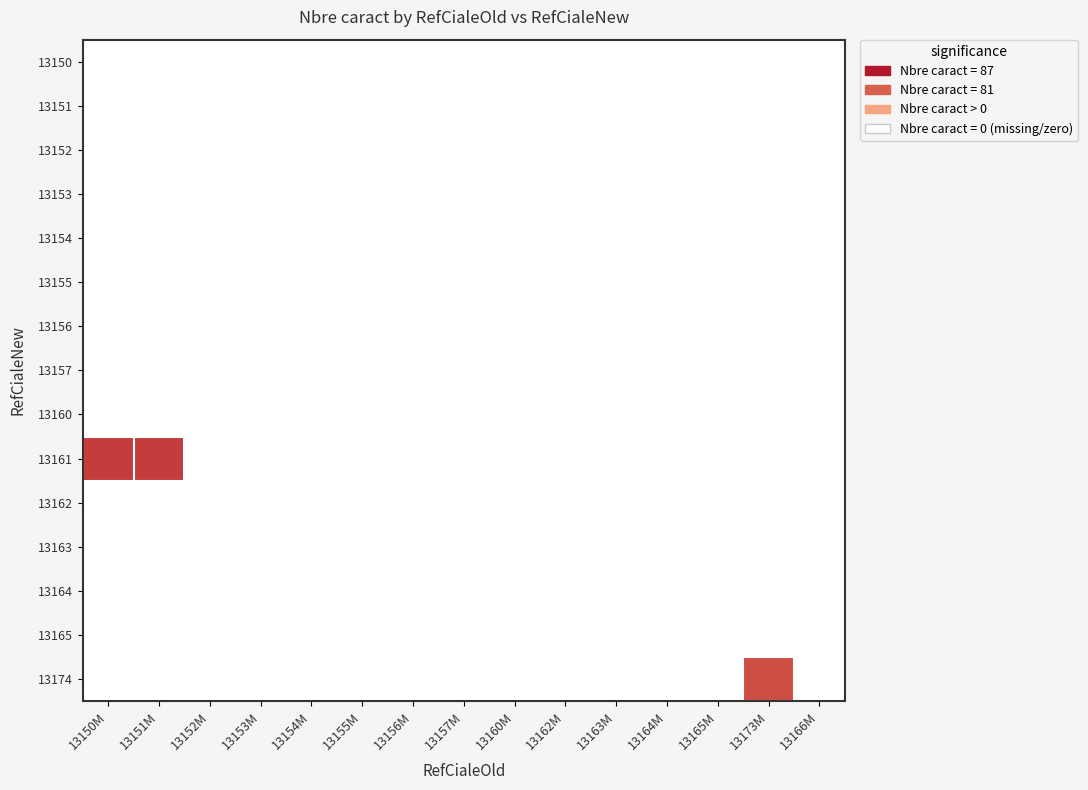

Rank the series at 13150M from highest to lowest value.

13161, 13150, 13151, 13152, 13153, 13154, 13155, 13156, 13157, 13160, 13162, 13163, 13164, 13165, 13174